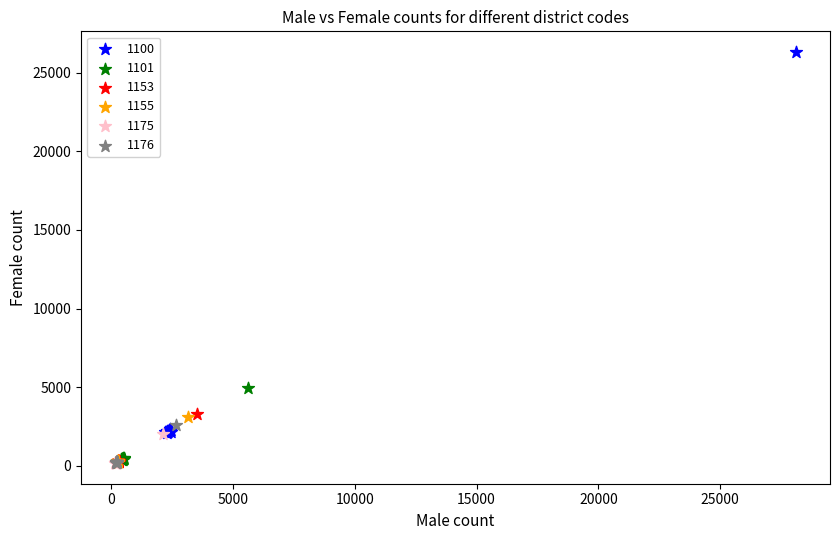

Which series reaches the maximum Y coordinate?

1100